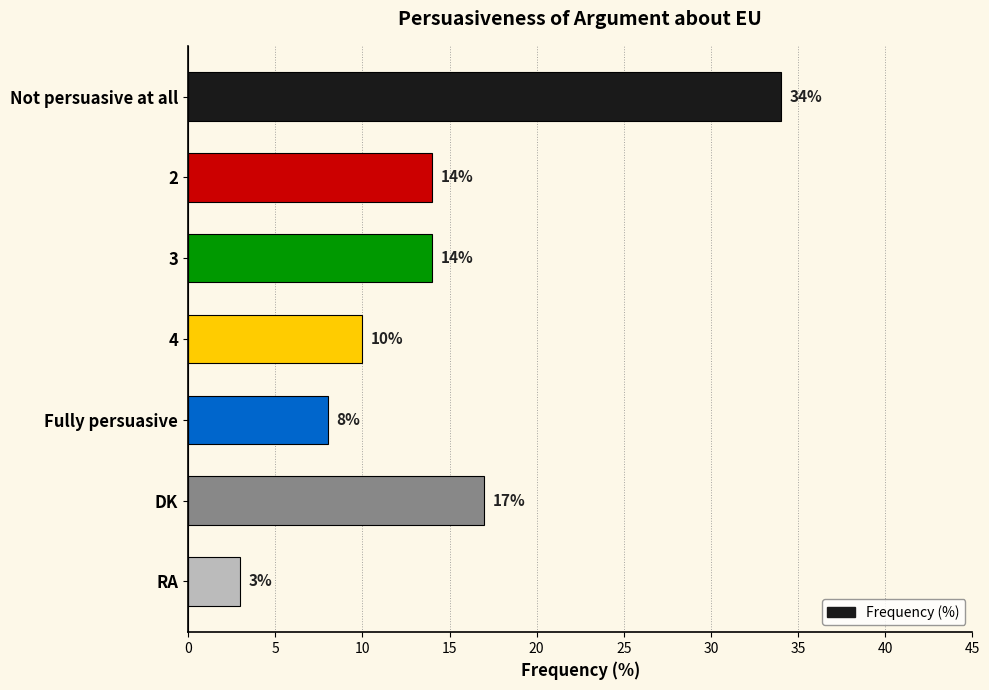

What is the difference between the maximum and minimum values?

31